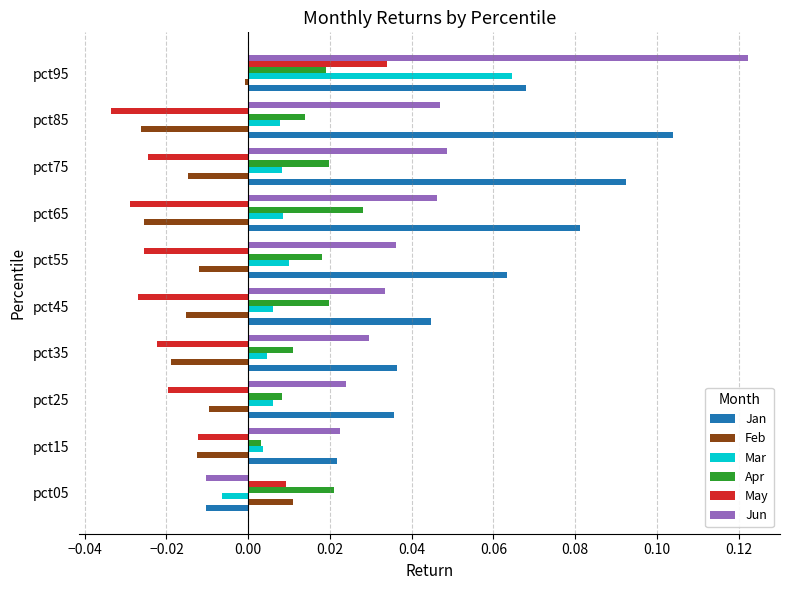

Which series changed the most between pct05 and pct35?

Jan